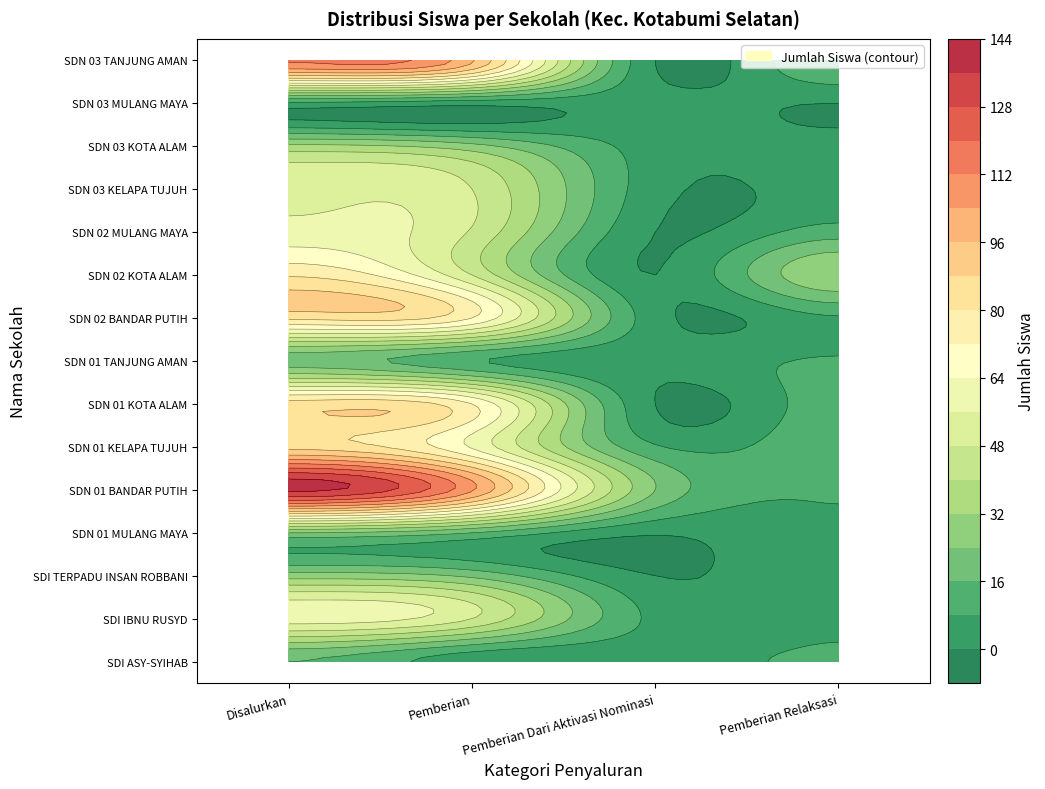

True or false: SD NEGERI 01 KOTA ALAM has a value of 121 at Pemberian.

False